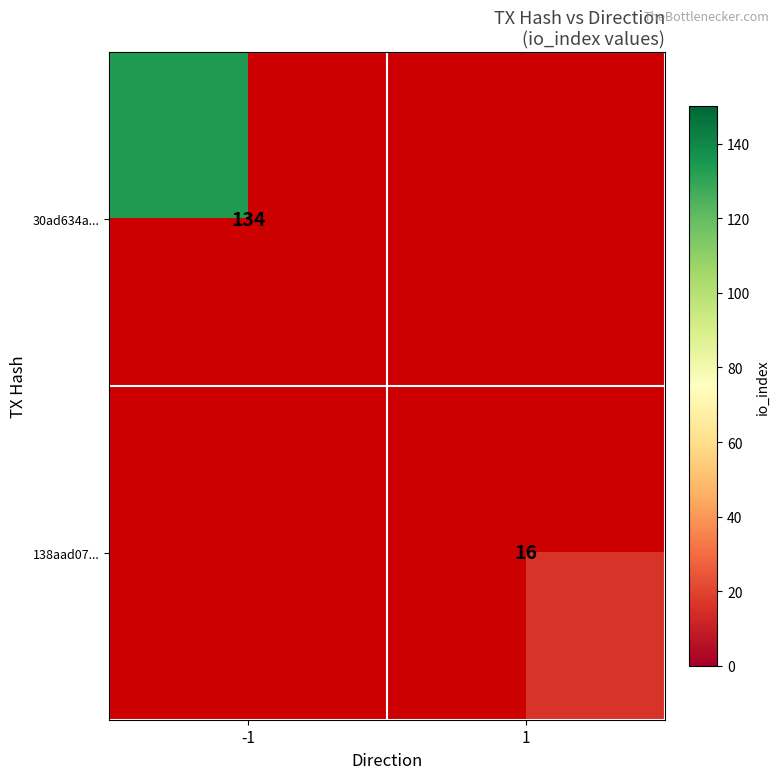

Which label corresponds to the largest value in the chart?

-1